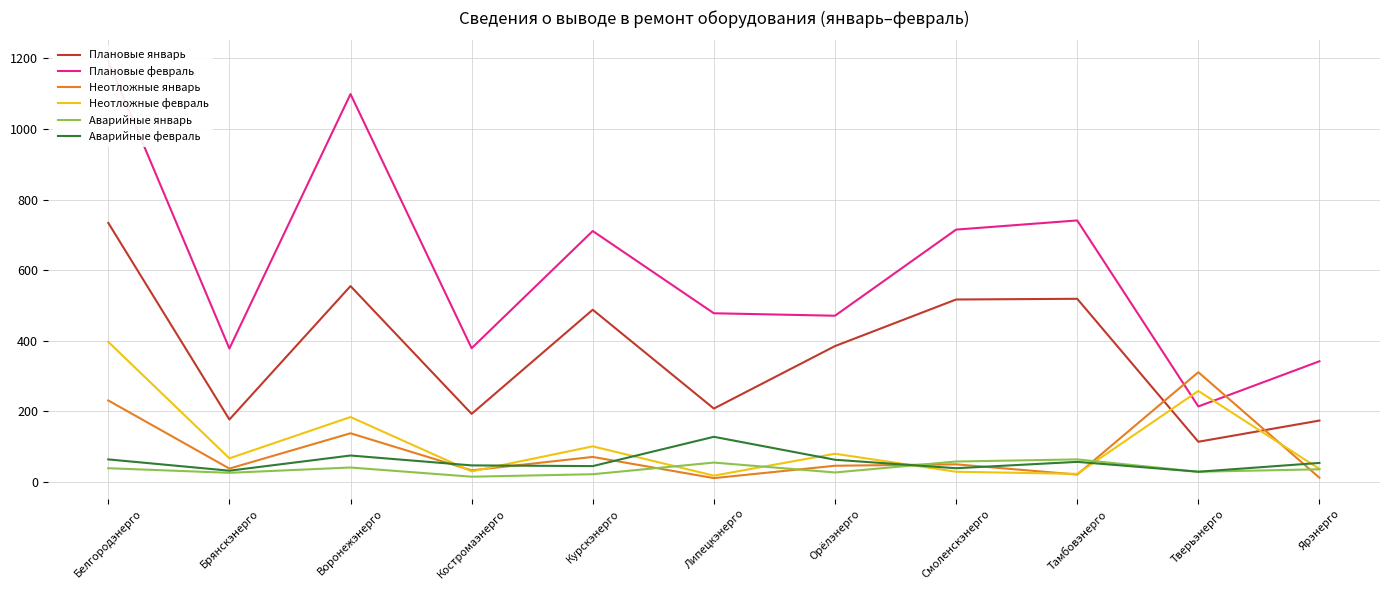

Reading left to right, what are all the values shown in this chart?

Плановые январь: Белгородэнерго=734	Брянскэнерго=177	Воронежэнерго=555	Костромаэнерго=193	Курскэнерго=488	Липецкэнерго=208	Орёлэнерго=385	Смоленскэнерго=517	Тамбовэнерго=519	Тверьэнерго=114	Ярэнерго=174
Плановые февраль: Белгородэнерго=1192	Брянскэнерго=378	Воронежэнерго=1099	Костромаэнерго=379	Курскэнерго=711	Липецкэнерго=478	Орёлэнерго=471	Смоленскэнерго=715	Тамбовэнерго=741	Тверьэнерго=214	Ярэнерго=342
Неотложные январь: Белгородэнерго=231	Брянскэнерго=38	Воронежэнерго=138	Костромаэнерго=33	Курскэнерго=71	Липецкэнерго=11	Орёлэнерго=46	Смоленскэнерго=50	Тамбовэнерго=21	Тверьэнерго=311	Ярэнерго=12
Неотложные февраль: Белгородэнерго=397	Брянскэнерго=67	Воронежэнерго=184	Костромаэнерго=30	Курскэнерго=101	Липецкэнерго=18	Орёлэнерго=80	Смоленскэнерго=29	Тамбовэнерго=23	Тверьэнерго=258	Ярэнерго=37
Аварийные январь: Белгородэнерго=39	Брянскэнерго=26	Воронежэнерго=41	Костромаэнерго=15	Курскэнерго=22	Липецкэнерго=55	Орёлэнерго=27	Смоленскэнерго=58	Тамбовэнерго=64	Тверьэнерго=29	Ярэнерго=36
Аварийные февраль: Белгородэнерго=64	Брянскэнерго=32	Воронежэнерго=75	Костромаэнерго=47	Курскэнерго=45	Липецкэнерго=128	Орёлэнерго=63	Смоленскэнерго=39	Тамбовэнерго=57	Тверьэнерго=29	Ярэнерго=54